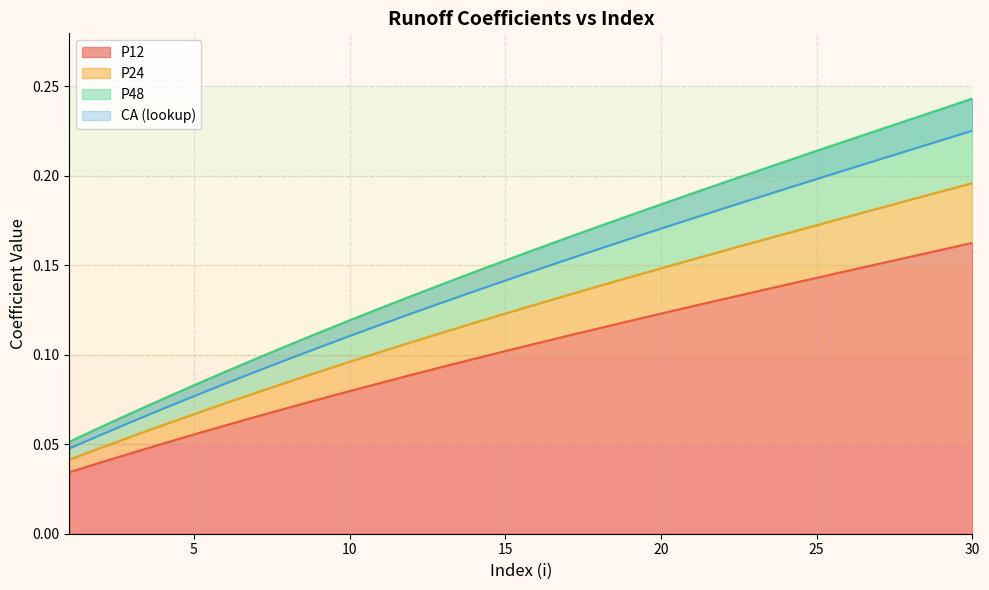

What are all the series names shown in the legend?

P12, P24, P48, CA (lookup)